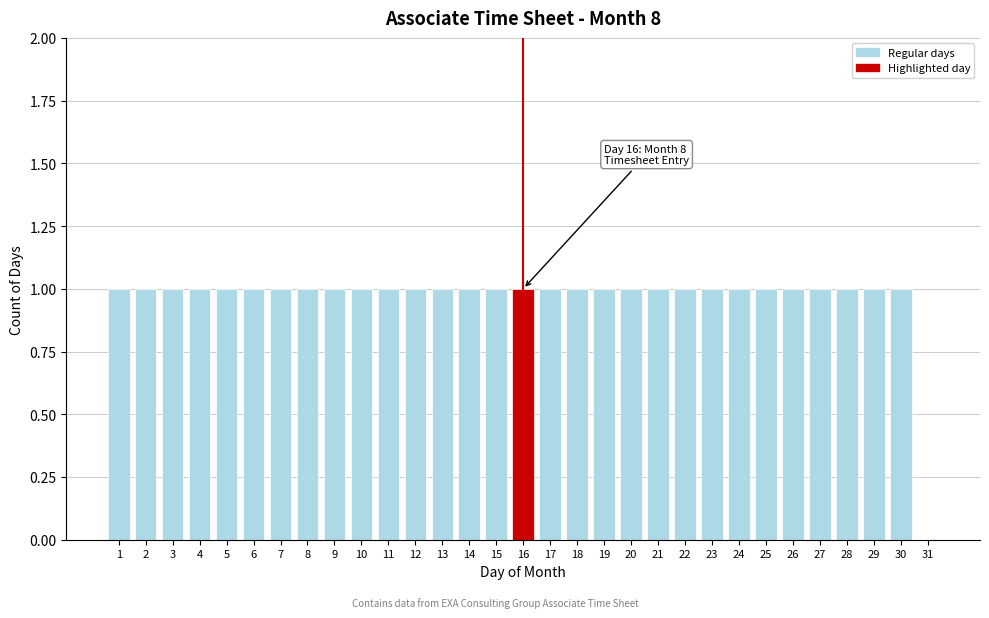

The value at 20 is 1. True or false?

True